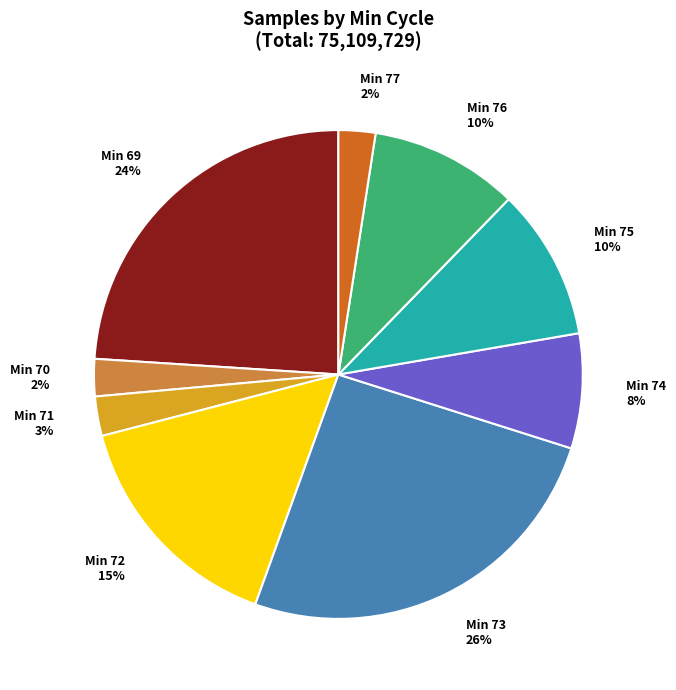

Does Min 74 account for over 50% of the chart?

No